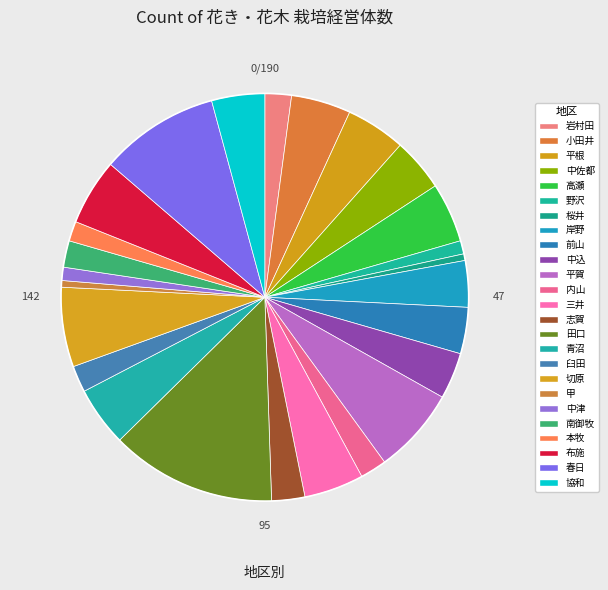

Do 平根 and 岩村田 together represent more than half of the pie?

No